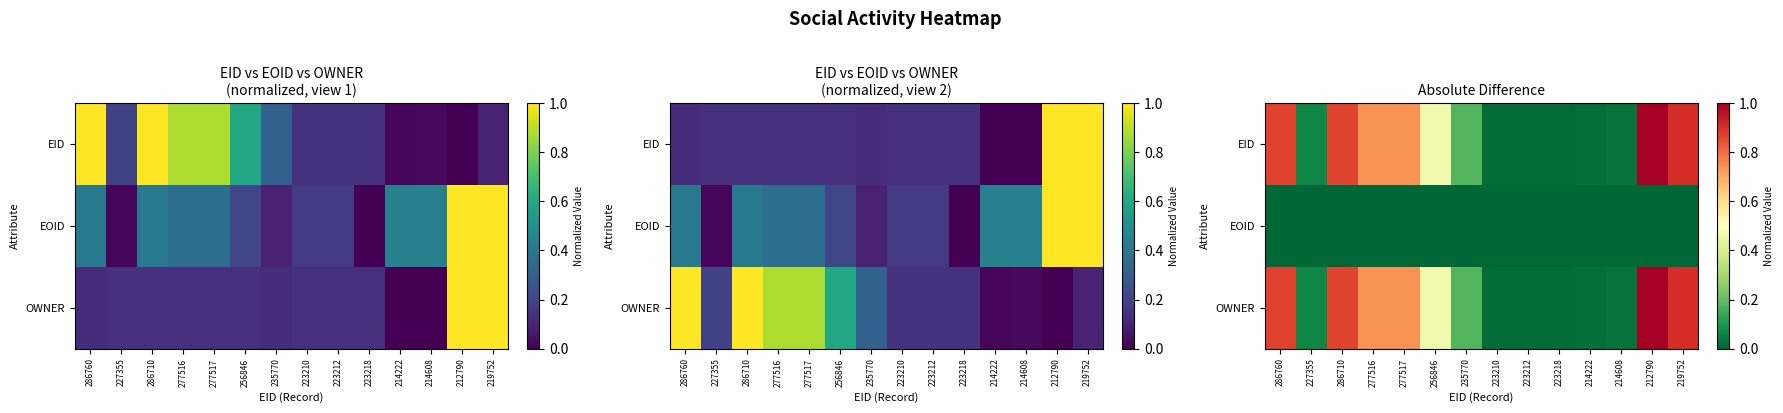

Between 227355 and 286710, which series saw the biggest shift?

EID